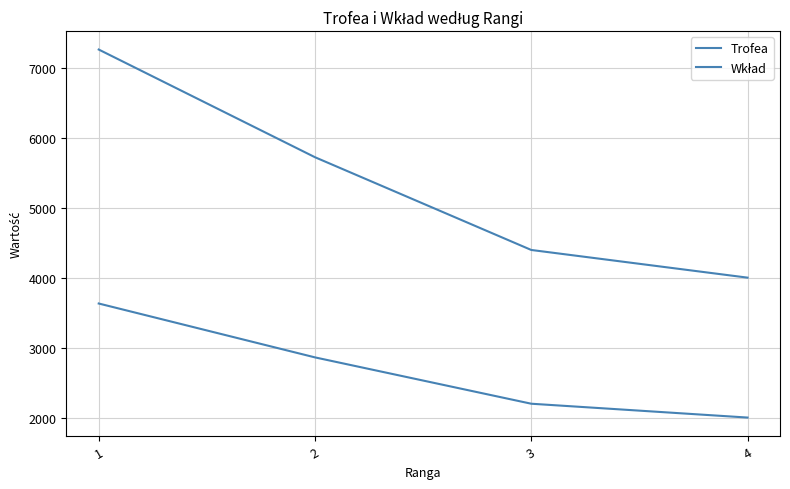

True or false: Wkład and Trofea cross at least once.

False